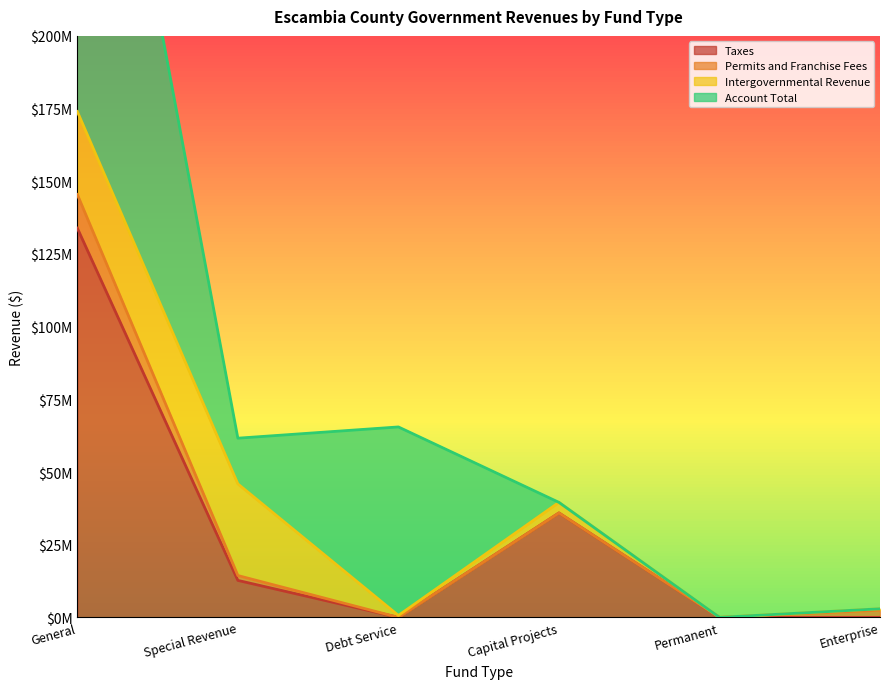

Reading left to right, list all the values displayed in this chart.

Taxes: General=133879948	Special Revenue=12717415	Debt Service=0	Capital Projects=35920554	Permanent=0	Enterprise=0
Permits and Franchise Fees: General=11574926	Special Revenue=1672282	Debt Service=0	Capital Projects=0	Permanent=0	Enterprise=2470349
Intergovernmental Revenue: General=28537054	Special Revenue=31521655	Debt Service=660000	Capital Projects=3637327	Permanent=0	Enterprise=482214
Account Total: General=182517917	Special Revenue=15717557	Debt Service=64838250	Capital Projects=0	Permanent=0	Enterprise=0